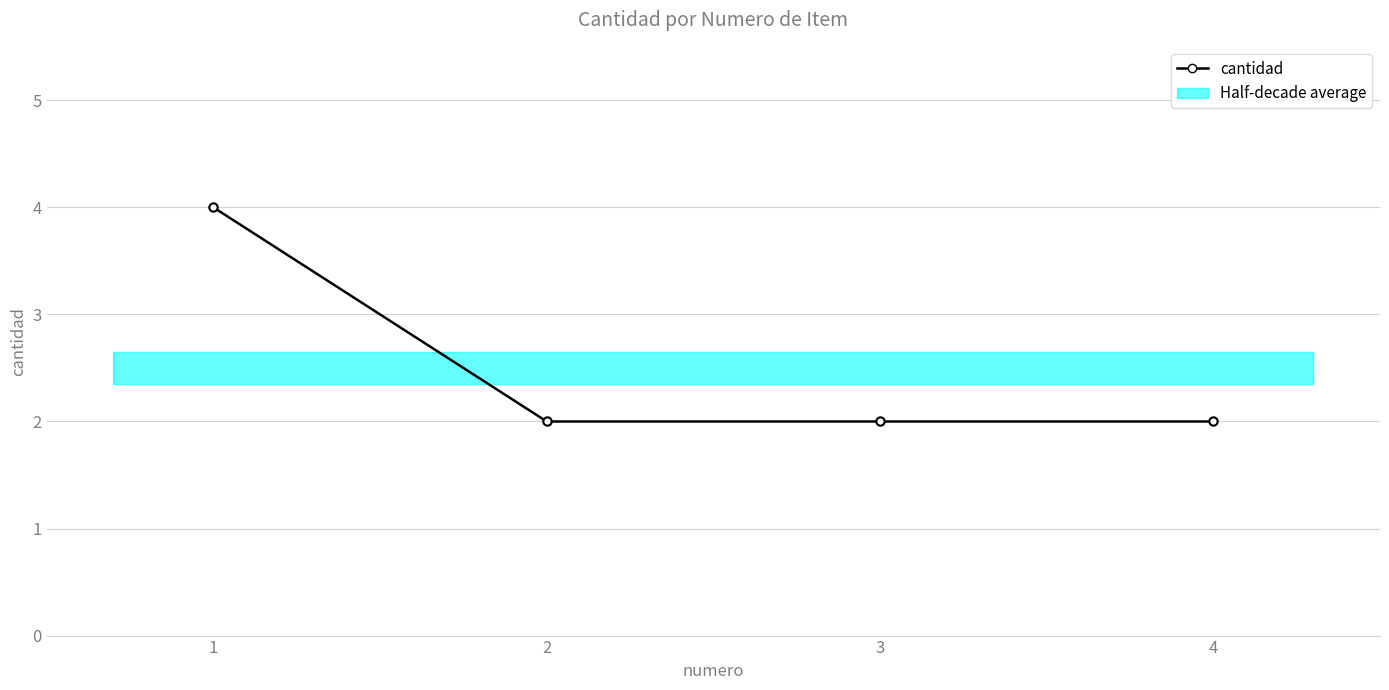

Reading left to right, extract all data points from this chart.

4	2	2	2